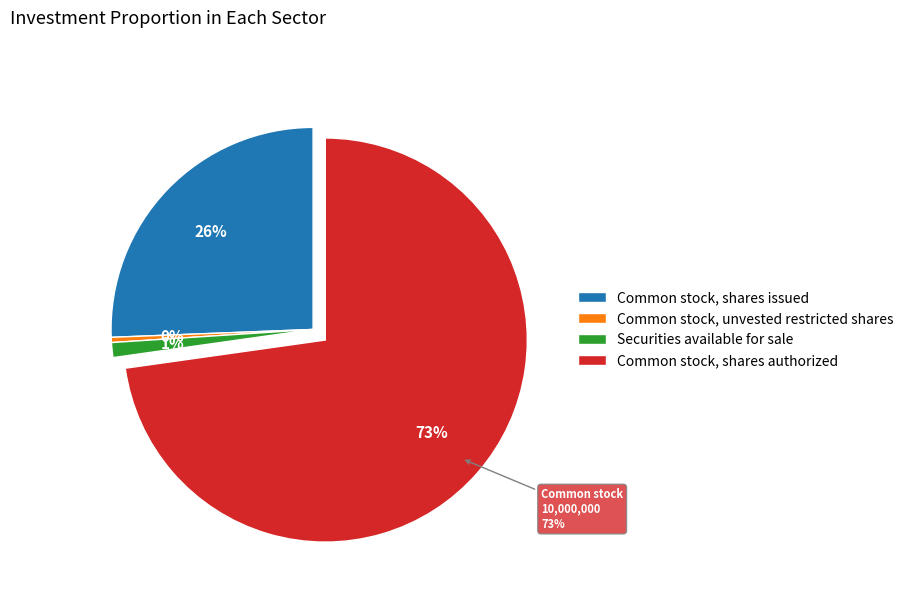

Which has a higher value, Common stock, shares authorized or Common stock, unvested restricted shares?

Common stock, shares authorized